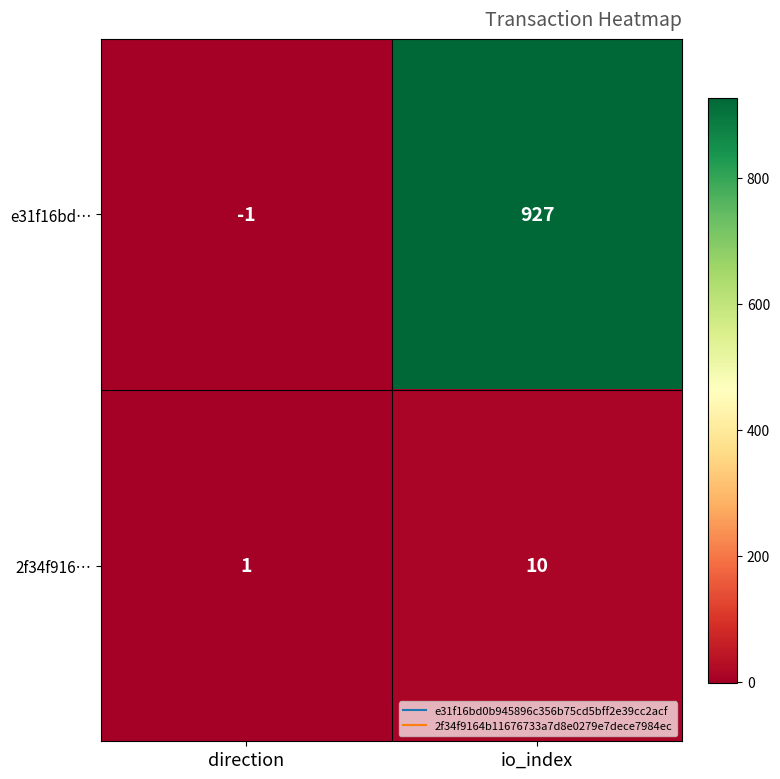

What is the approximate value of e31f16bd… at io_index?

927